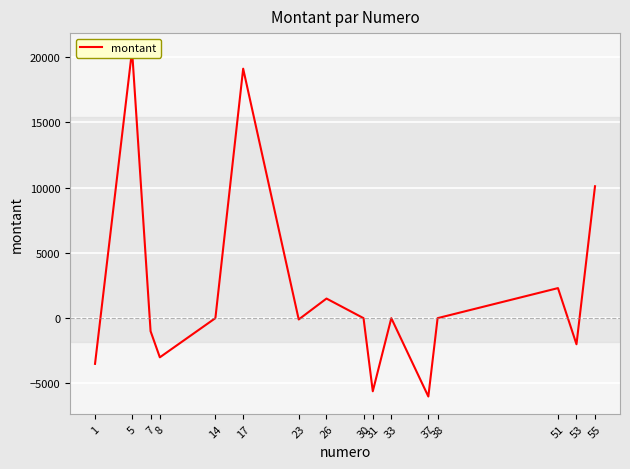

How many positive values are there?

5